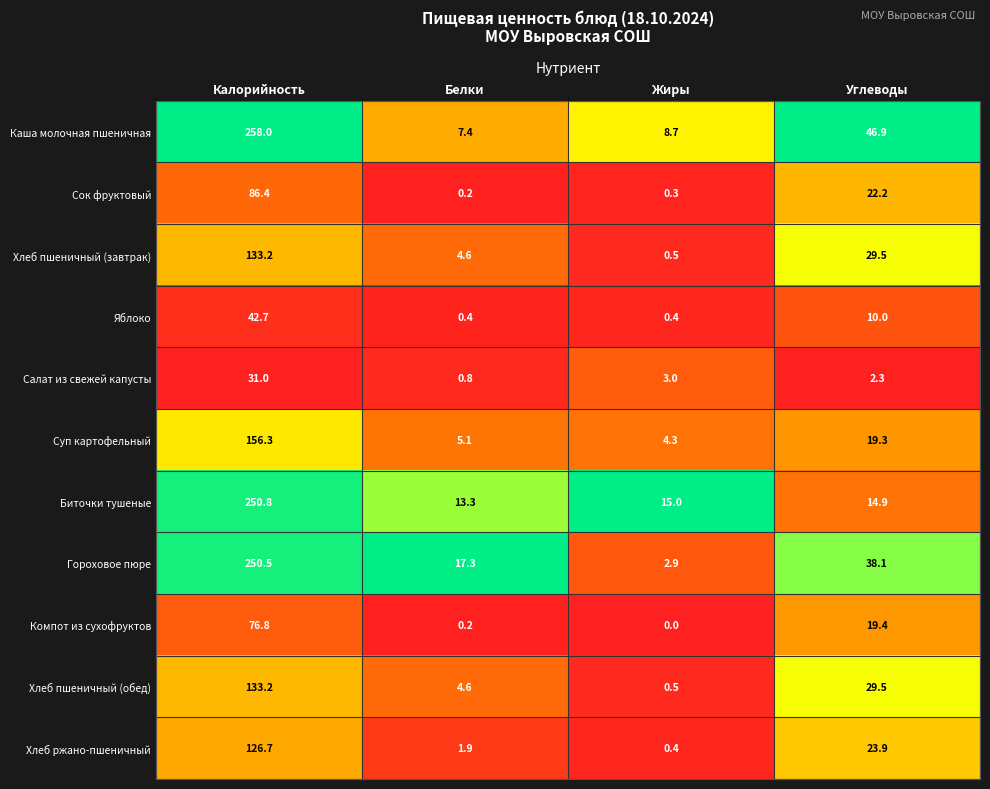

What is the average value of the Яблоко series?

13.4